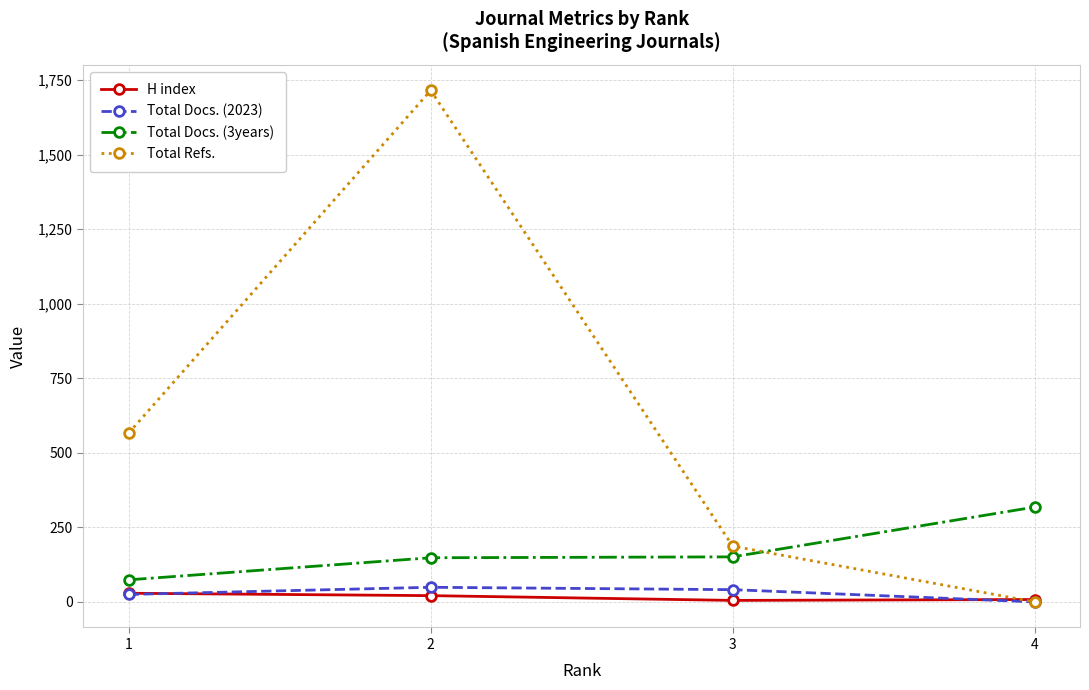

What is the value of the Total Docs. (2023) point at the 2nd from the left?

49